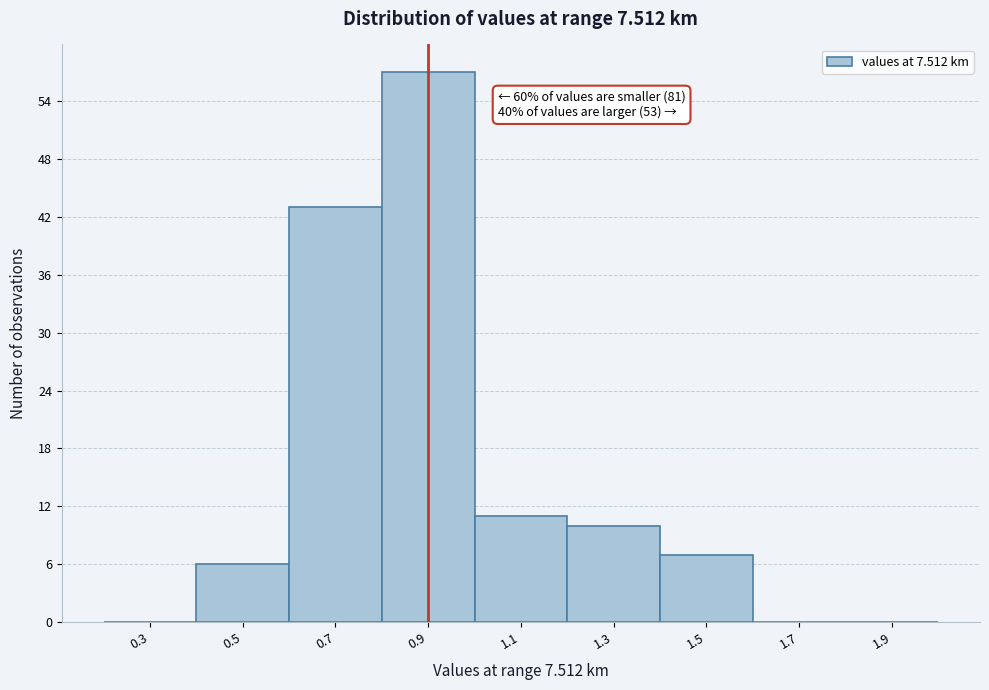

Reading right to left, transcribe all the data shown in this chart.

1.9=0	1.7=0	1.5=7	1.3=10	1.1=11	0.9=57	0.7=43	0.5=6	0.3=0